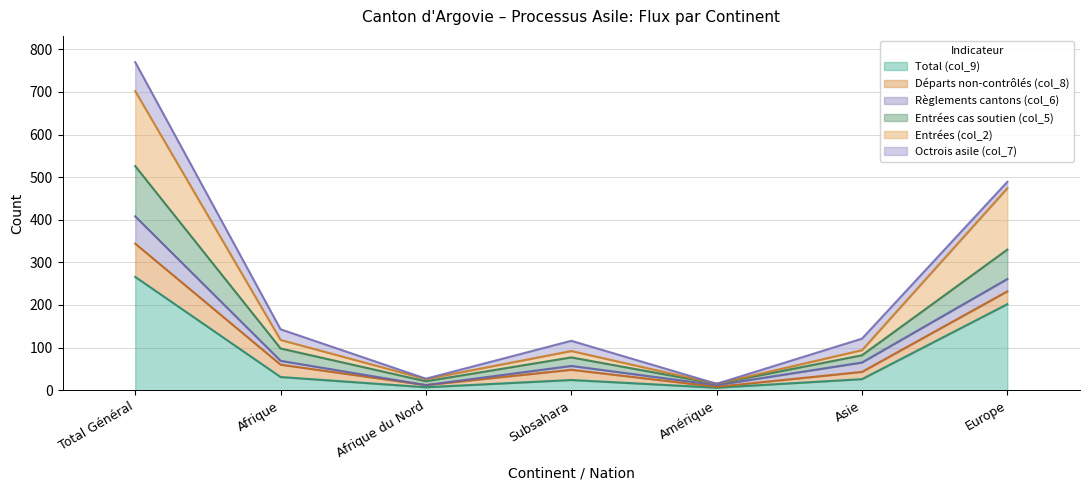

What is the average value of the Entrées cas soutien (col_5) series?

164